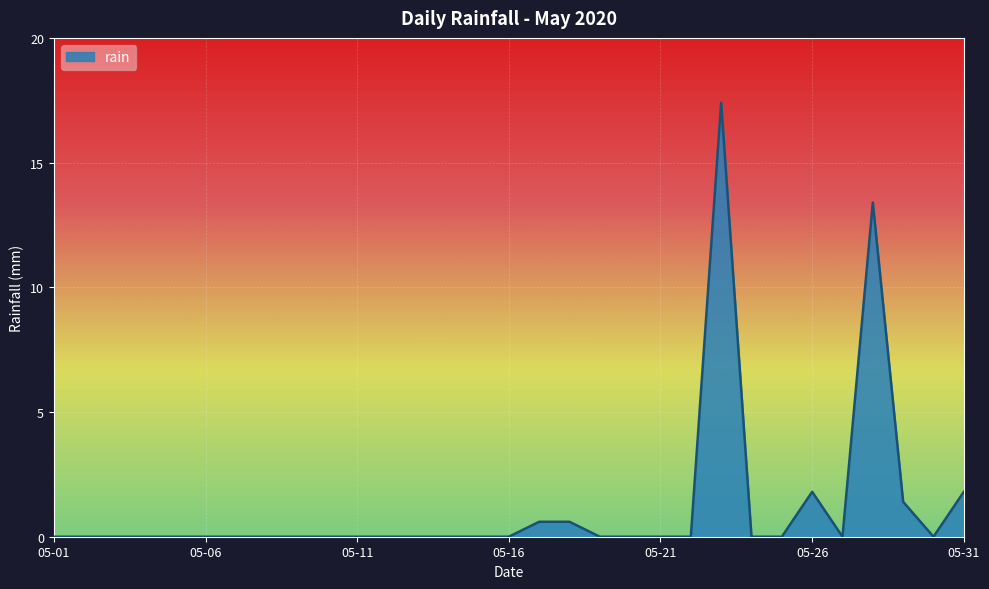

True or false: the data has more than 0 interior local peaks.

True